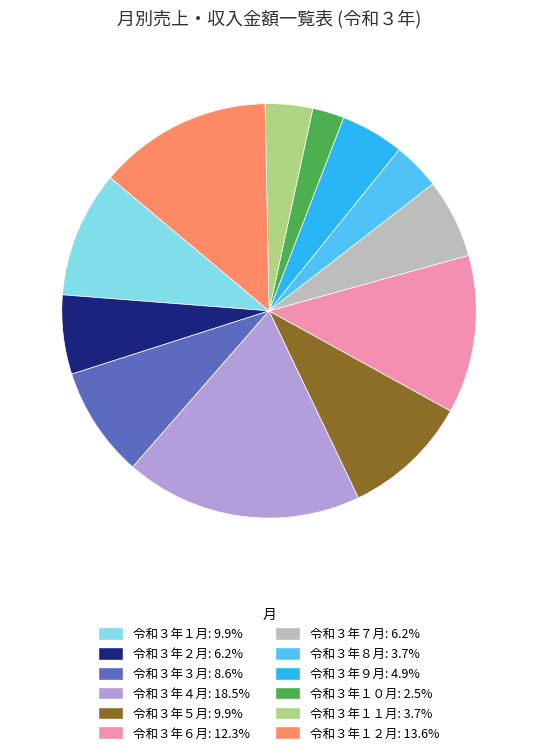

What is the ratio of the value at 令和３年６月: 12.3% to the value at 令和３年７月: 6.2%?

2.0